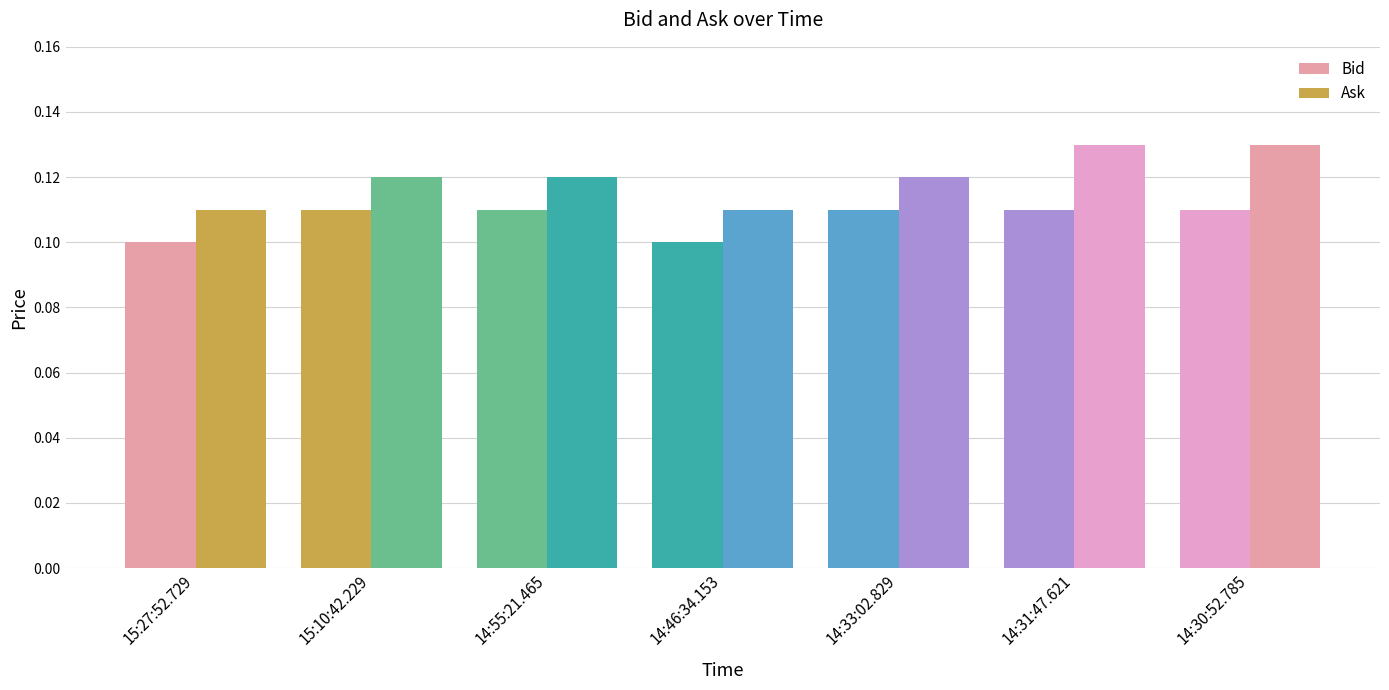

Is the value of Ask at 14:46:34.153 greater than the value of Bid at 14:55:21.465?

No